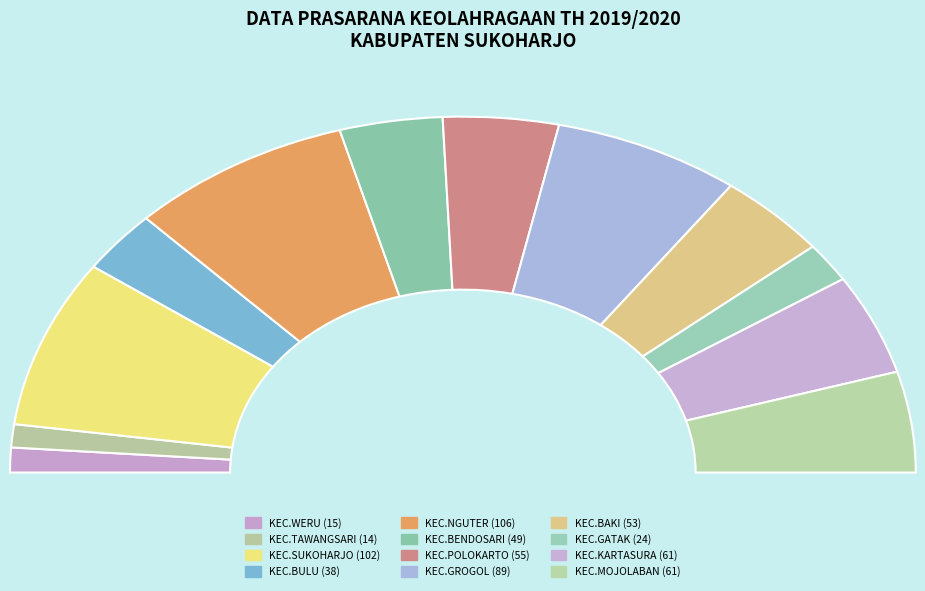

The KEC.TAWANGSARI slice represents 2% of the pie. True or false?

True